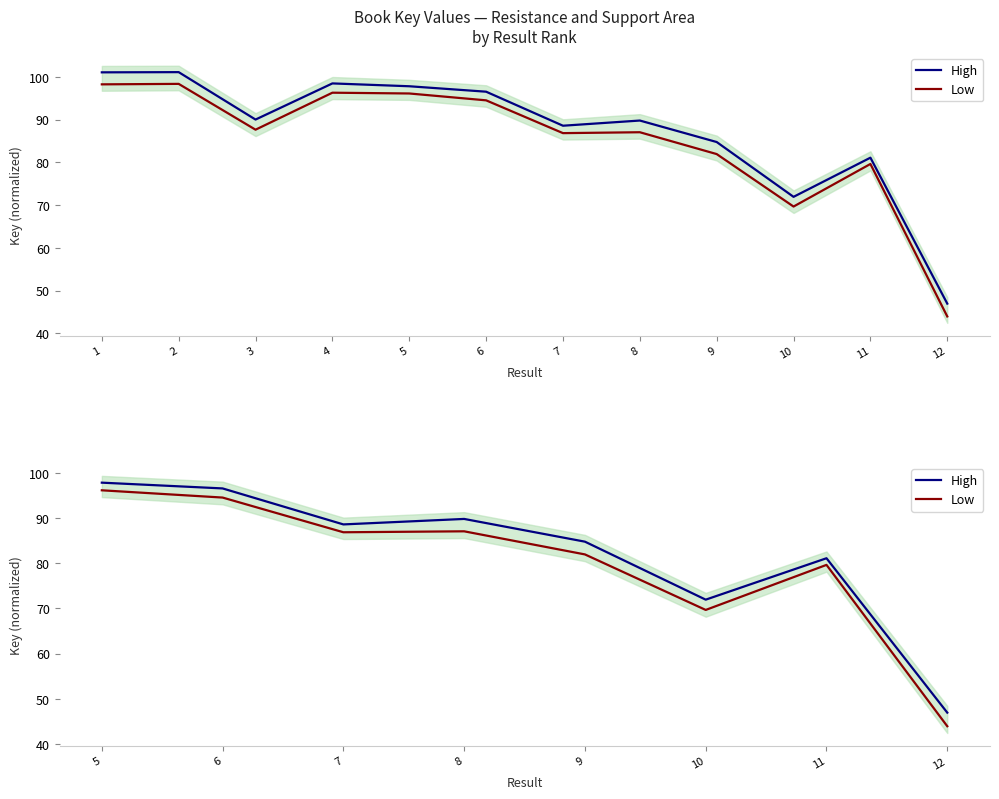

True or false: High and Low intersect in this chart.

False